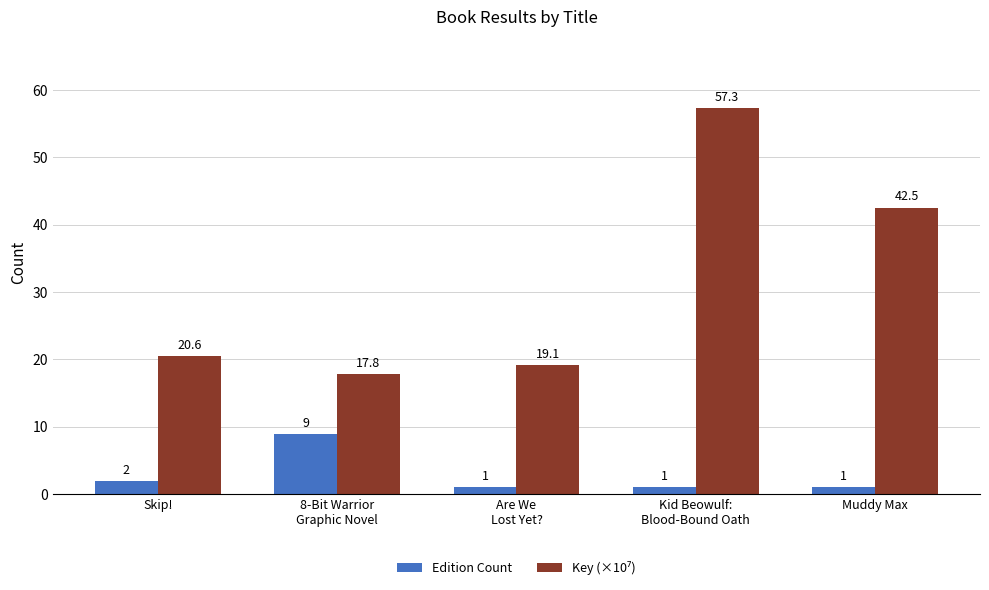

What is the maximum value shown in the chart?

57.3